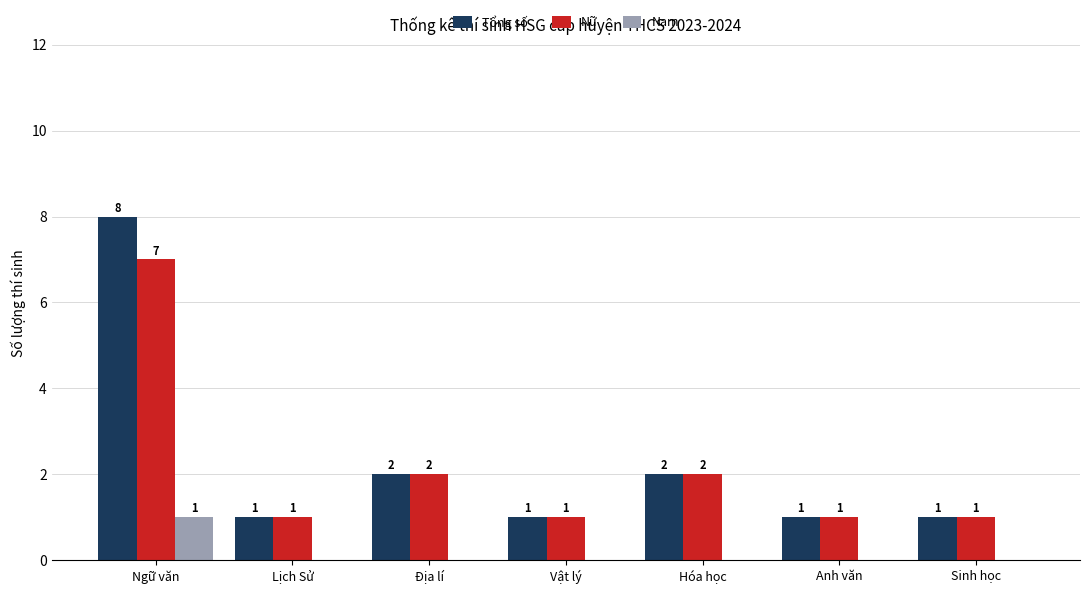

The value of Nam at Anh văn is 1. True or false?

False